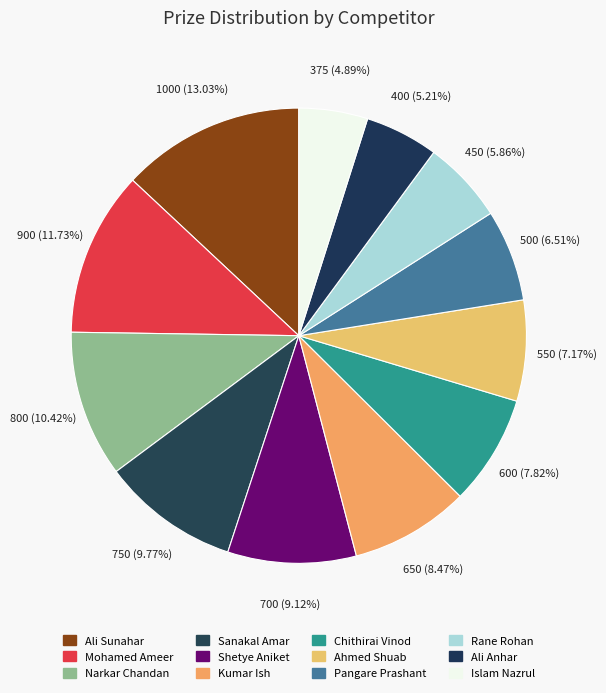

Is Pangare Prashant the majority of the pie?

No